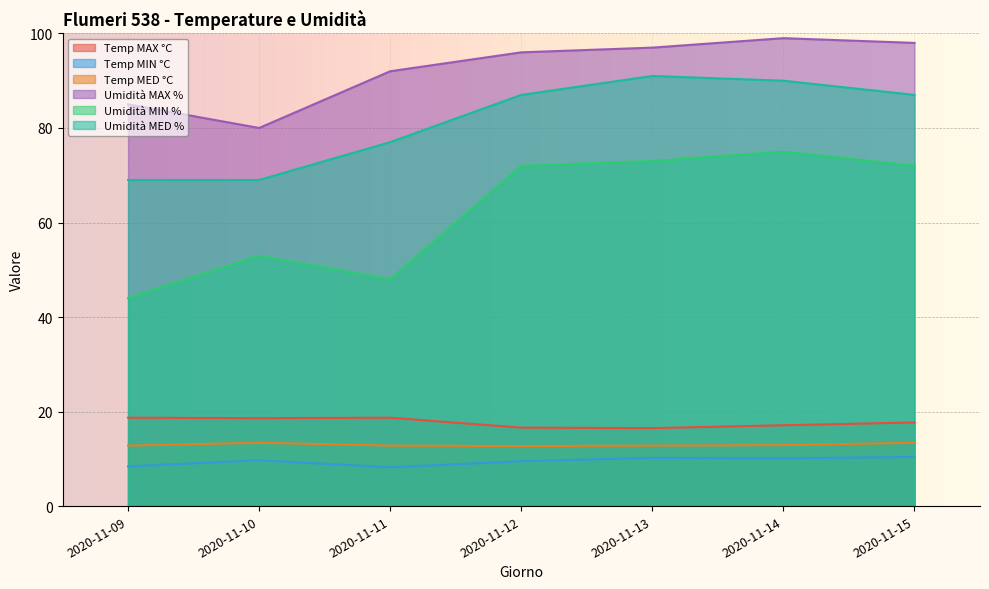

True or false: Temp MED °C and Umidità MIN % cross at least once.

False